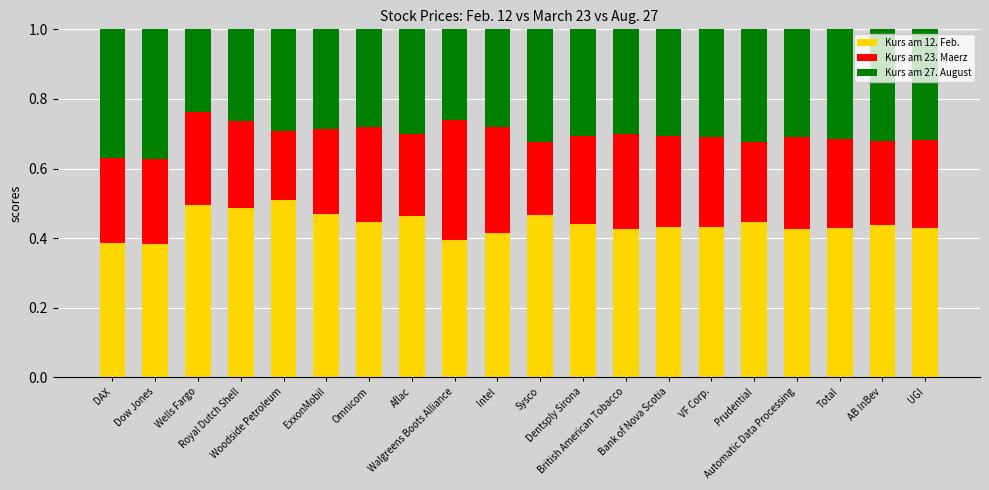

What is the sum of all Kurs am 12. Feb. values?

8.8